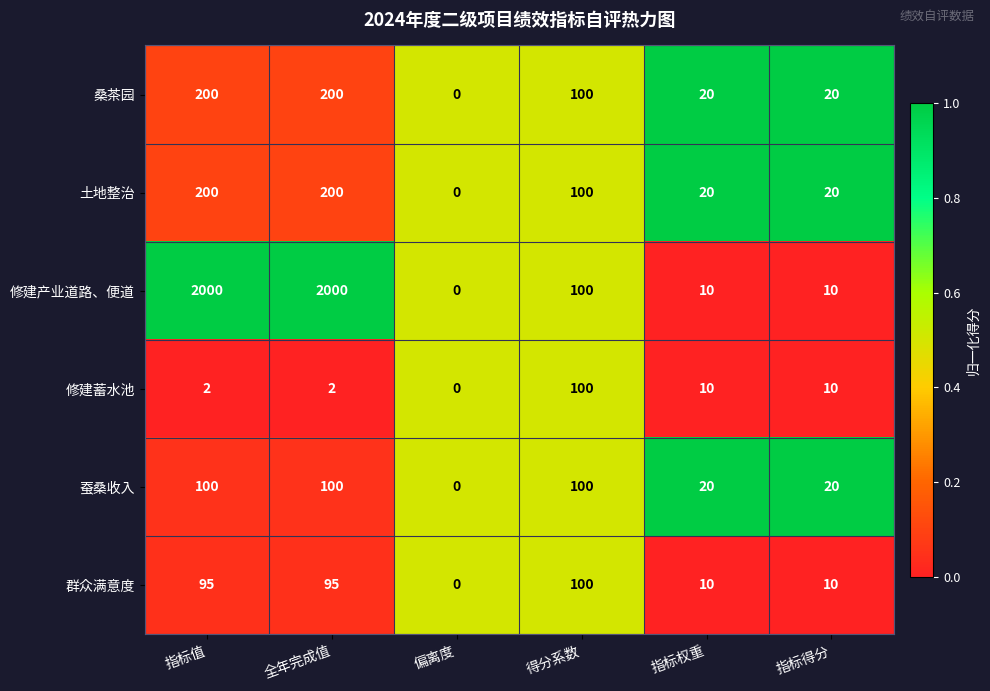

The value of 蚕桑收入 at 指标值 is 141. True or false?

False